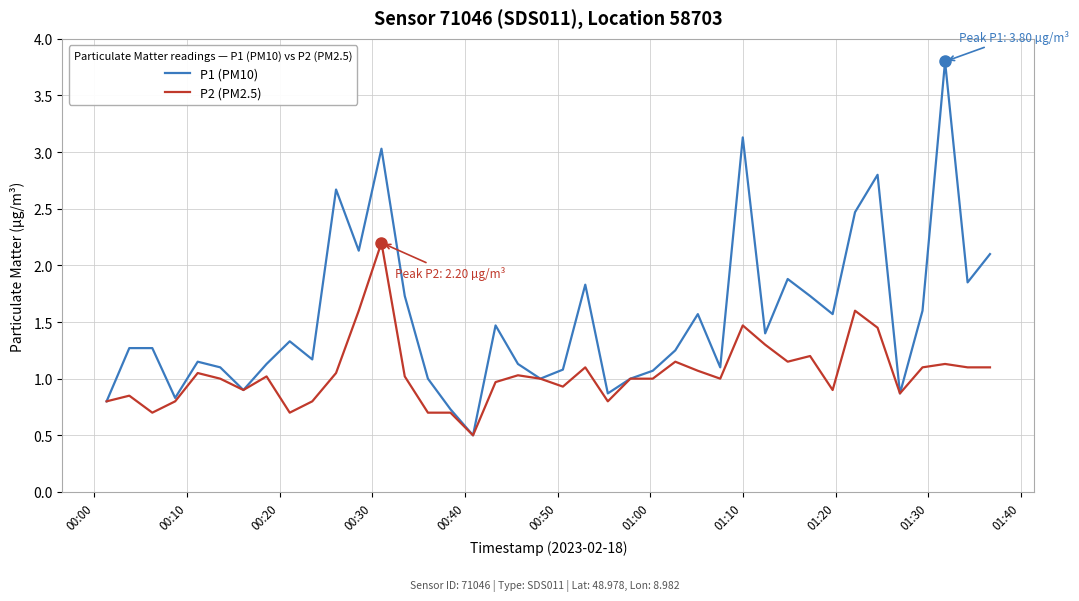

What is the sum of all P2 (PM2.5) values?

41.8